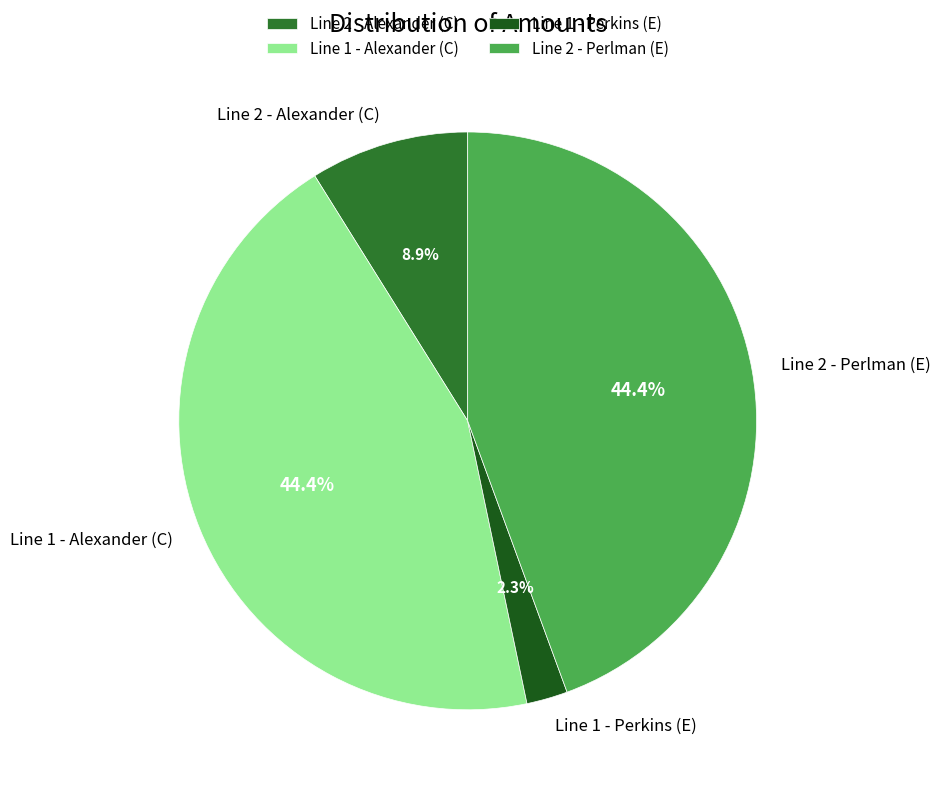

To the nearest percent, what is the average slice percentage?

25%